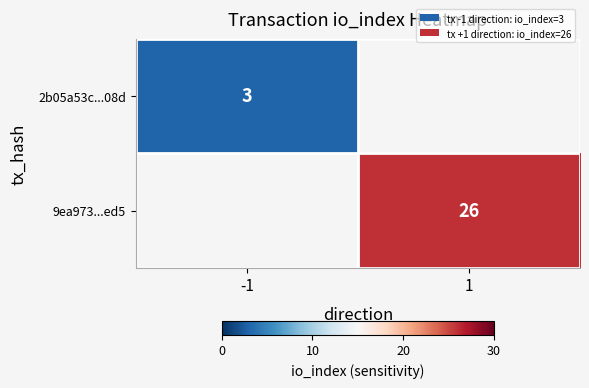

Is it true that 2b05a53c...08d equals 3 at -1?

True